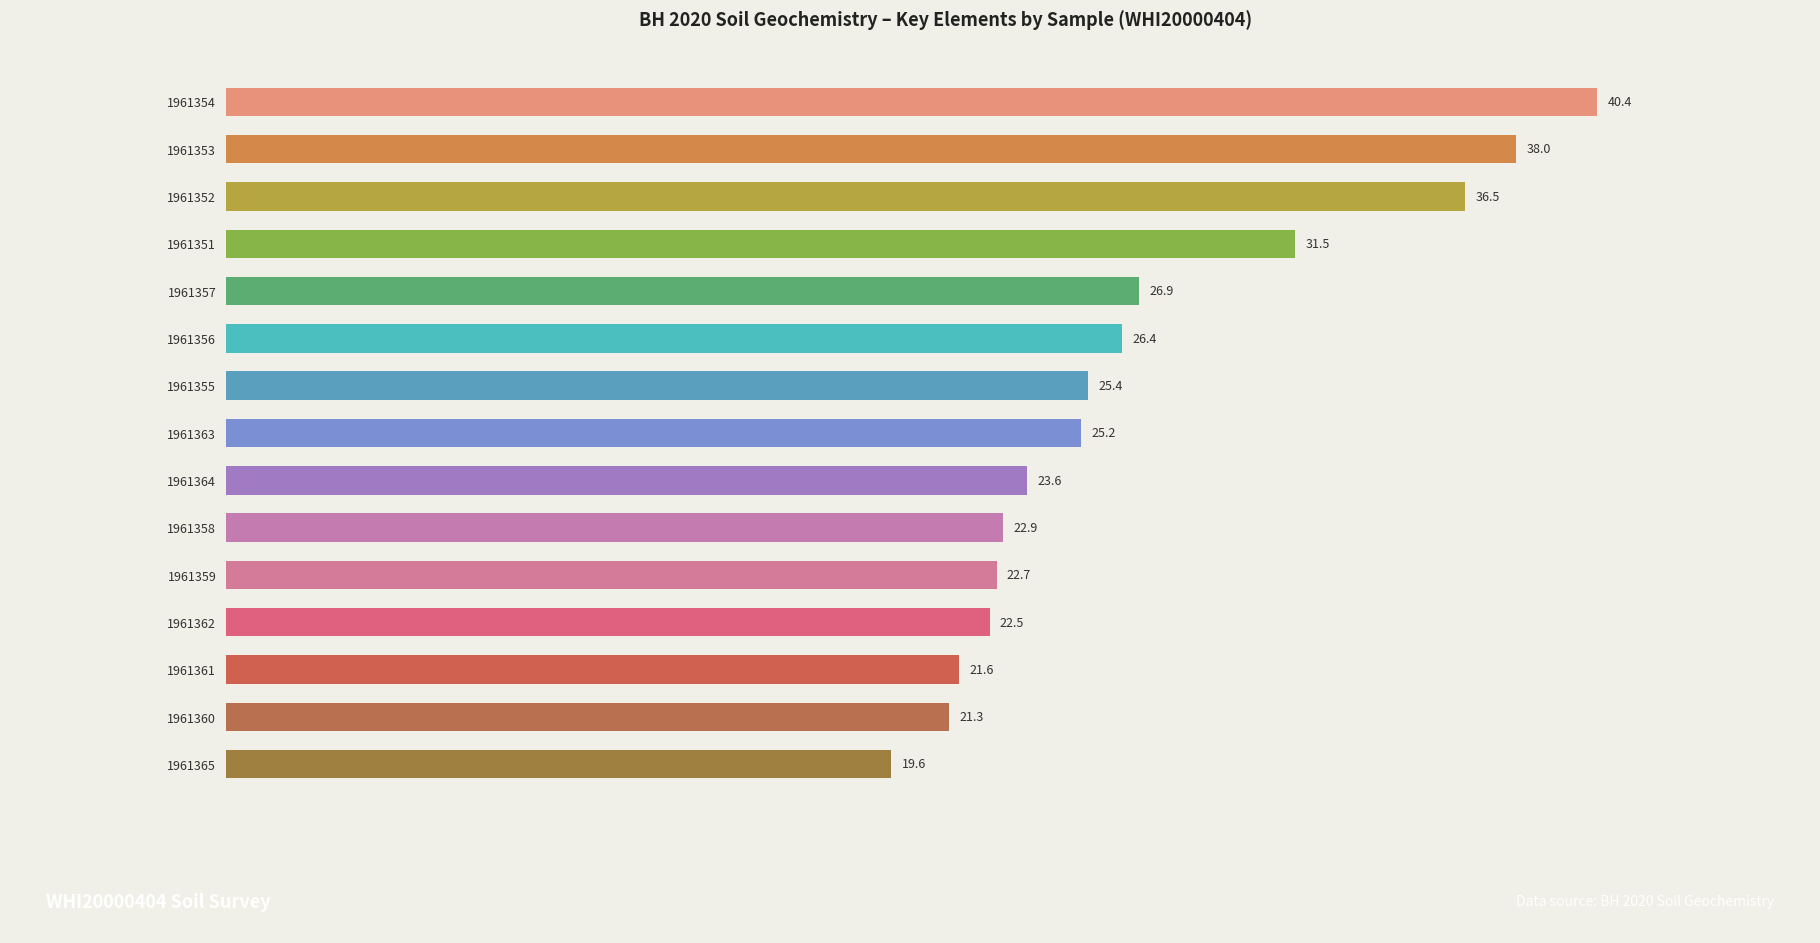

What is the average value?

27.0